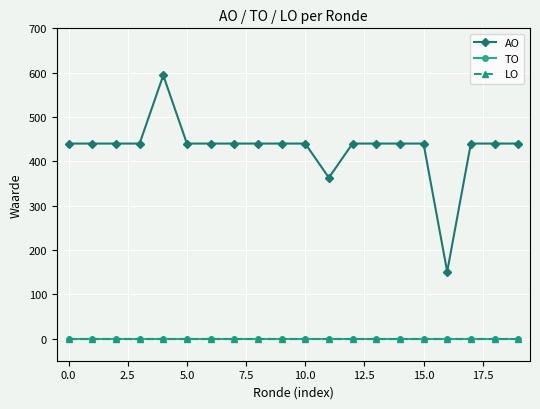

How many lines are shown in the chart?

3